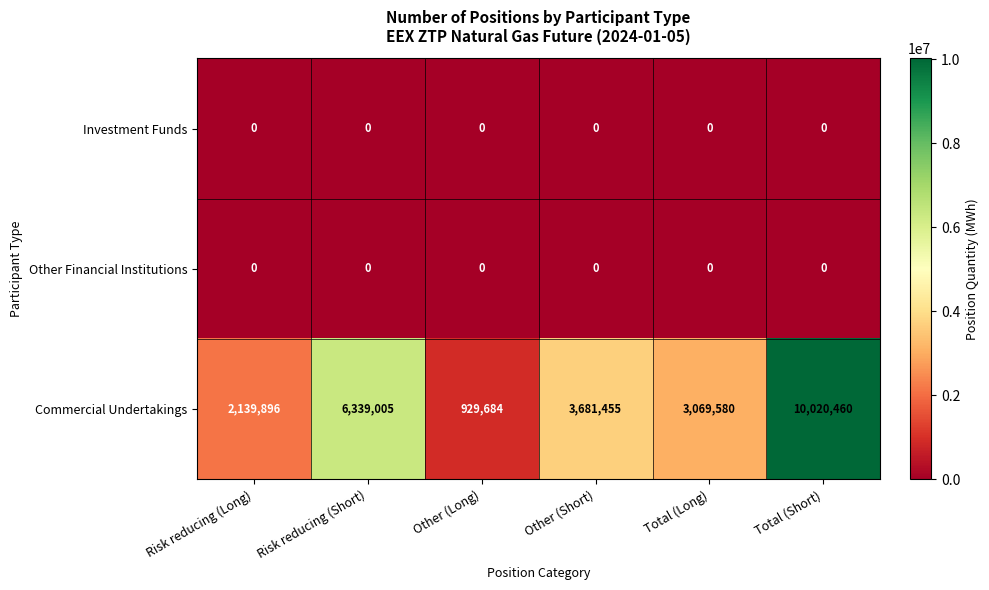

Which series has the widest spread of values?

Commercial Undertakings